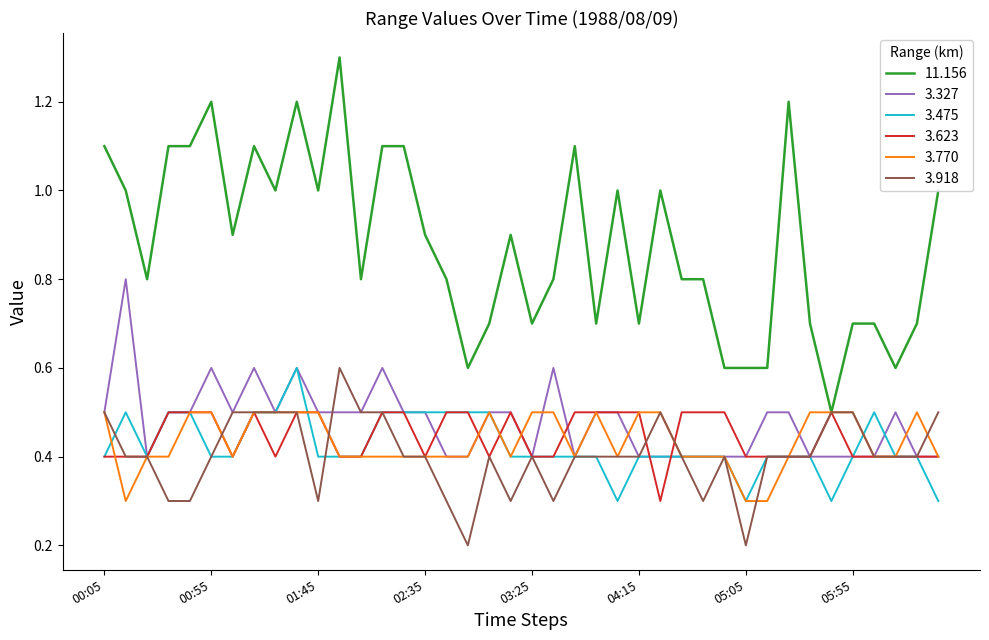

Which series has the largest range (max minus min)?

11.156